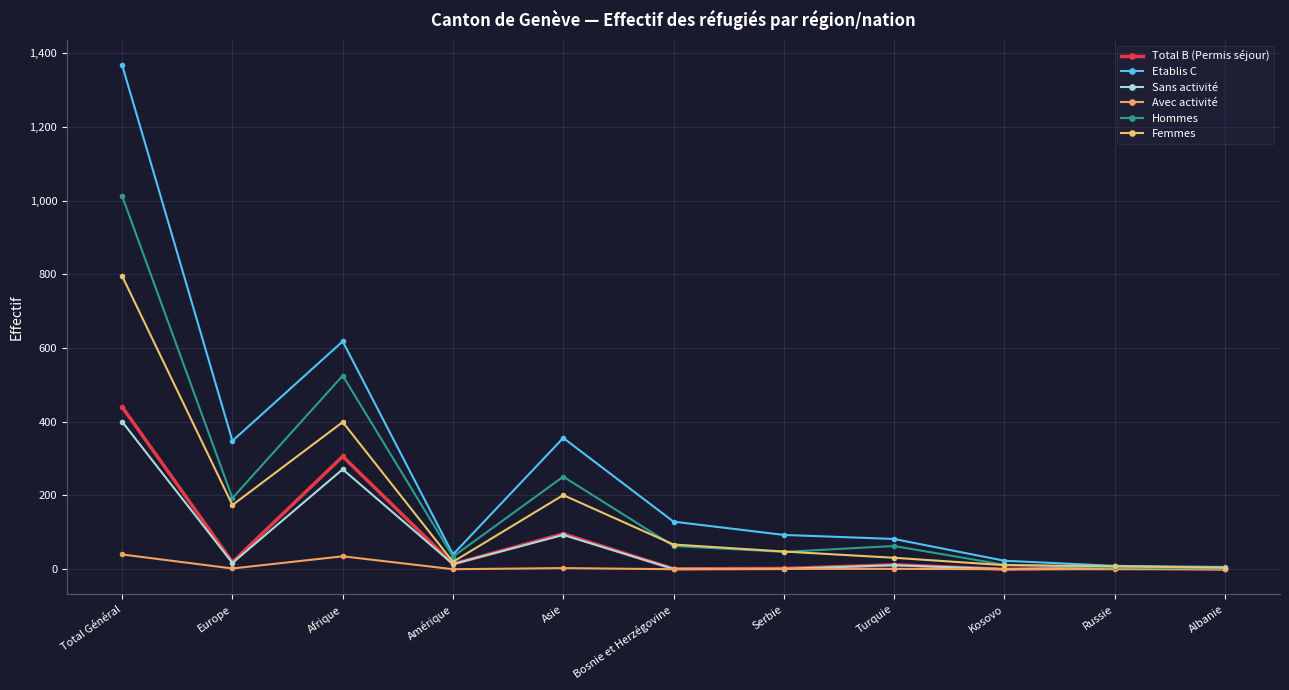

What is the minimum value for Femmes?

4